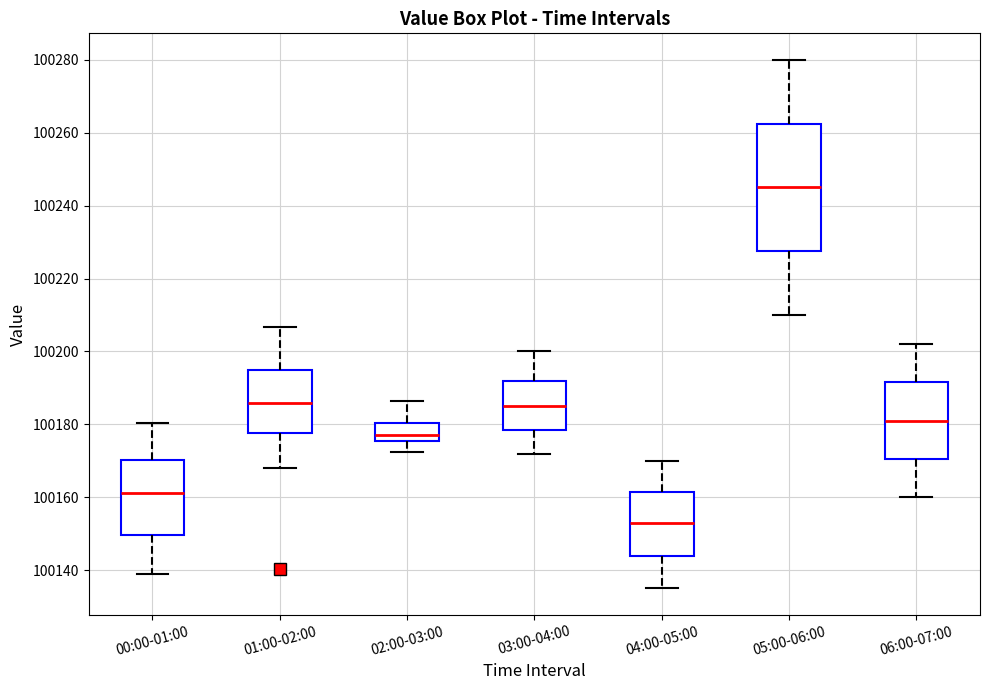

Reading left to right, read every box against the y-axis: the position of its median line, the range the box covers, and the ends of its whiskers. The values are not printed on the chart, so give them approximately, as read against the axis.

00:00-01:00: median 100162, box 100150 to 100170, whiskers 100140 to 100180
01:00-02:00: median 100186, box 100178 to 100196, whiskers 100168 to 100206
02:00-03:00: median 100178, box 100176 to 100180, whiskers 100172 to 100186
03:00-04:00: median 100186, box 100178 to 100192, whiskers 100172 to 100200
04:00-05:00: median 100154, box 100144 to 100162, whiskers 100136 to 100170
05:00-06:00: median 100246, box 100228 to 100262, whiskers 100210 to 100280
06:00-07:00: median 100182, box 100170 to 100192, whiskers 100160 to 100202